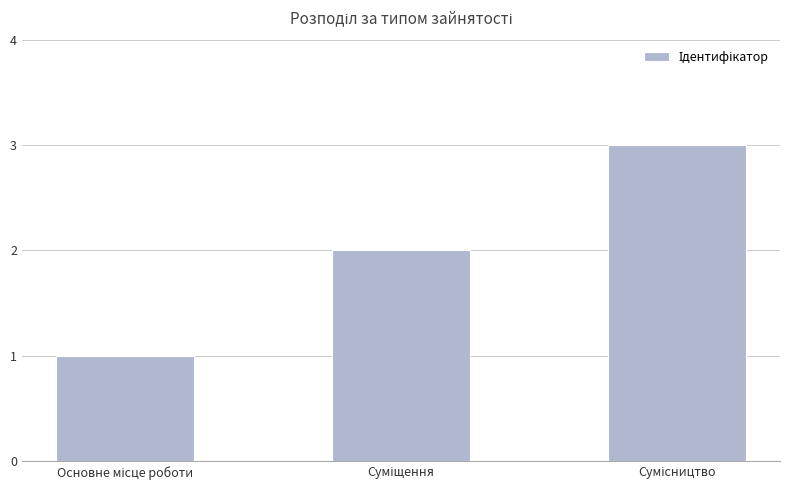

What is the greatest value displayed?

3